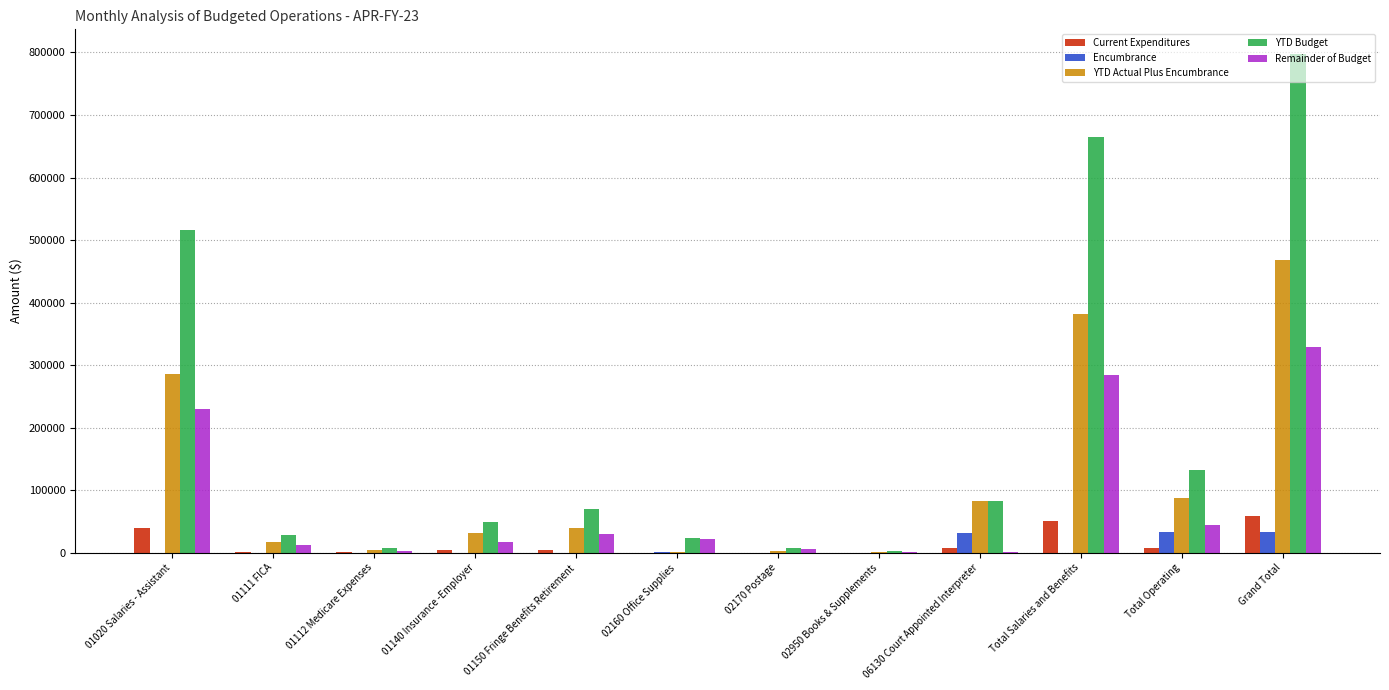

Where does the Current Expenditures series first go above 4278?

01020 Salaries - Assistant